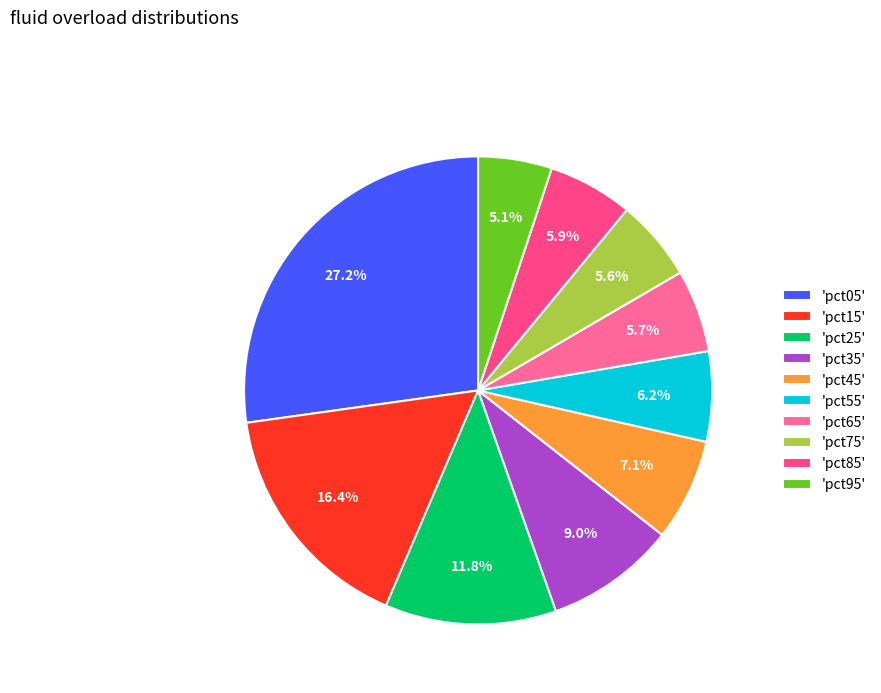

How many slices are in this pie chart?

10